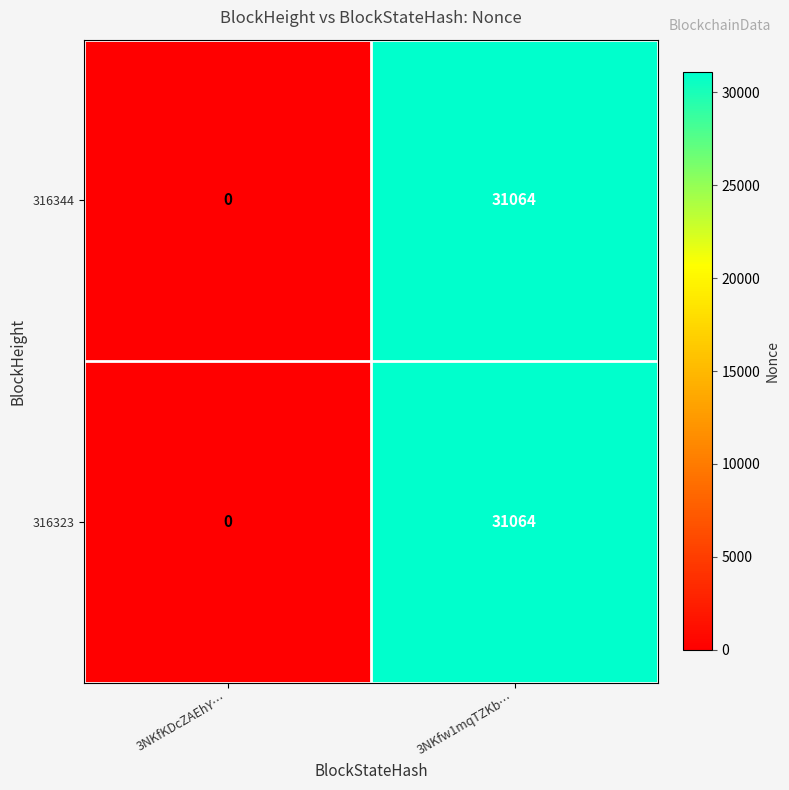

What value does the 316323 series have at 3NKfw1mqTZKb…, to the nearest 10?

31060